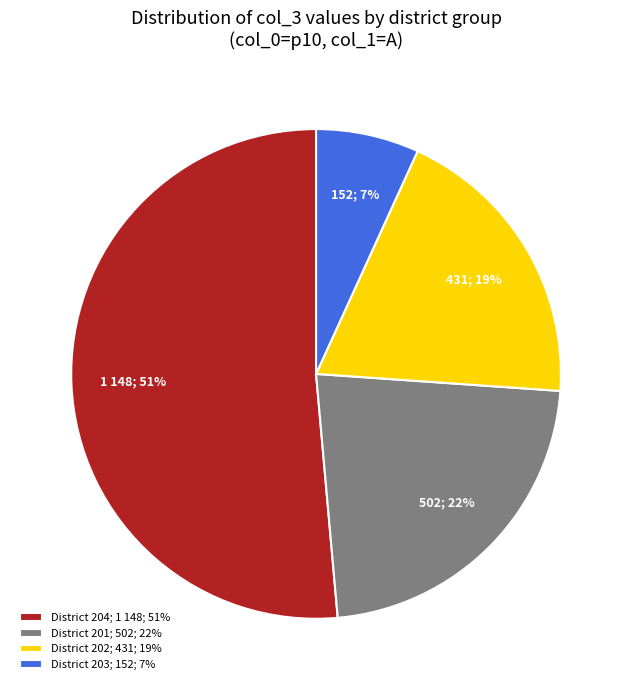

To the nearest percent, what is the average slice percentage?

25%